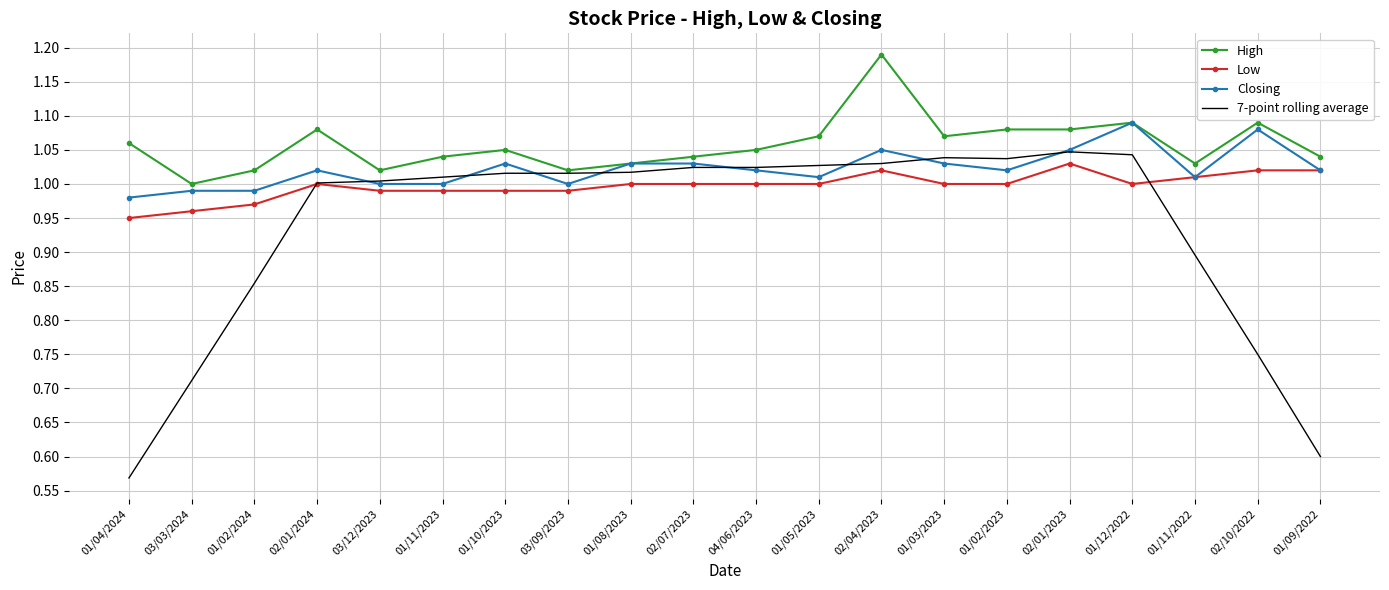

Where does the Closing series first go above 1?

02/01/2024